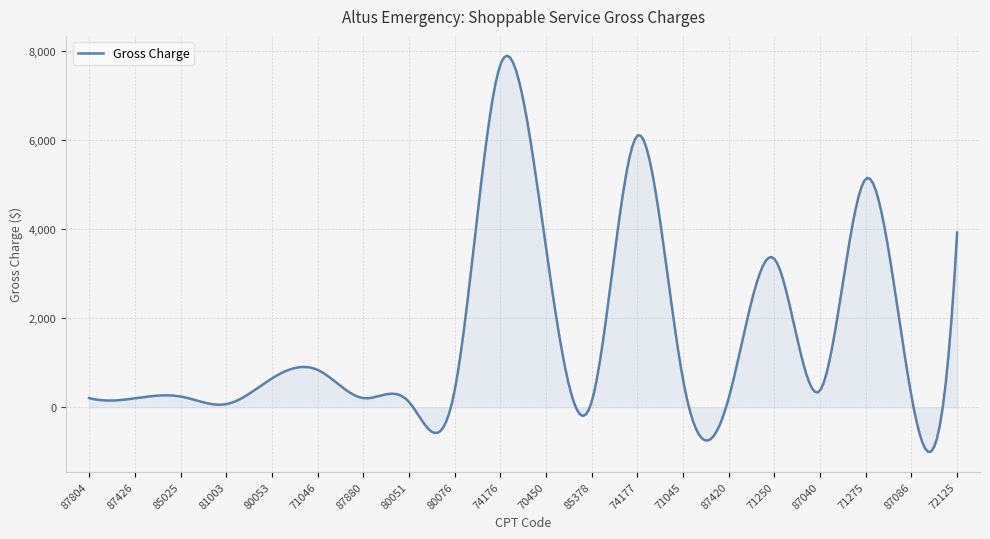

What is the smallest value displayed?

-1004.0